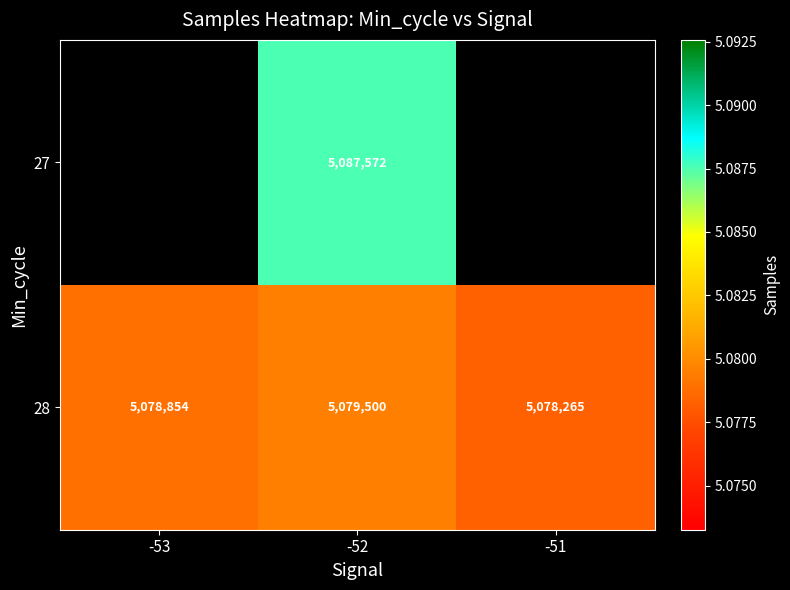

The 27 series shows 3188563 at -52. True or false?

False